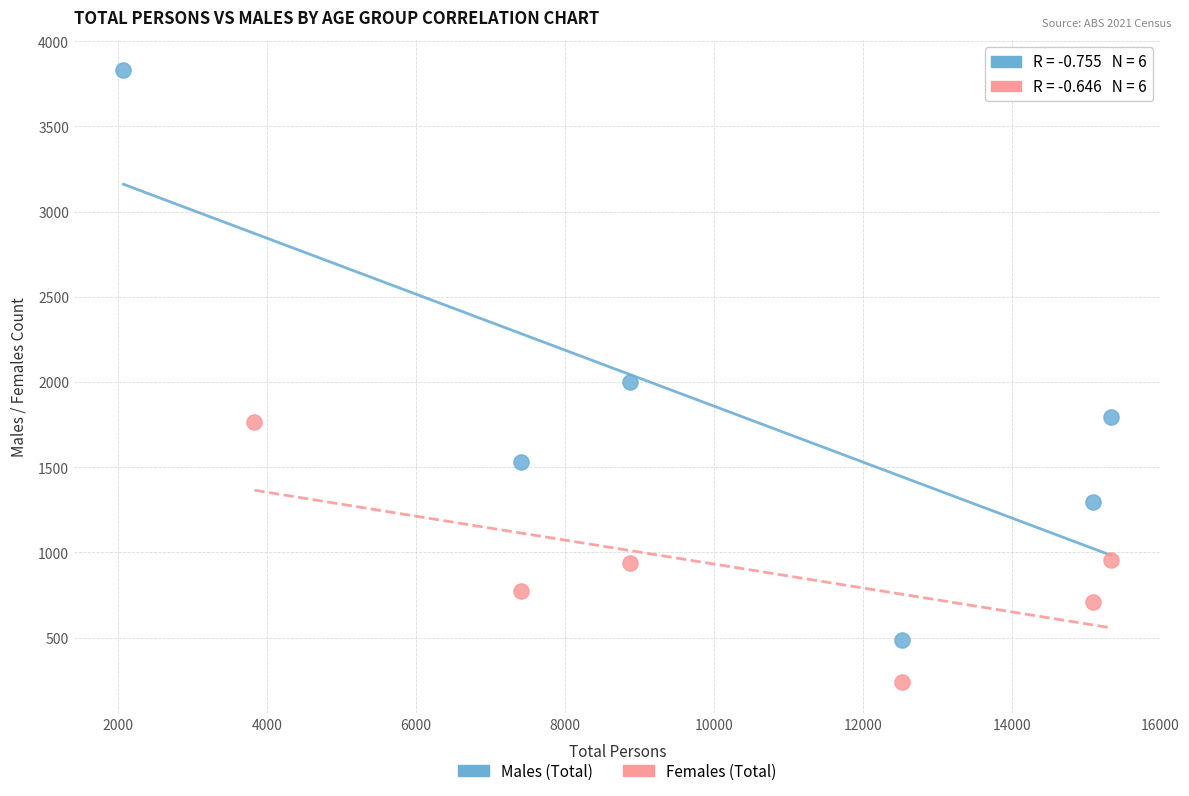

What are all the series names shown in the legend?

Males (Total), Females (Total)